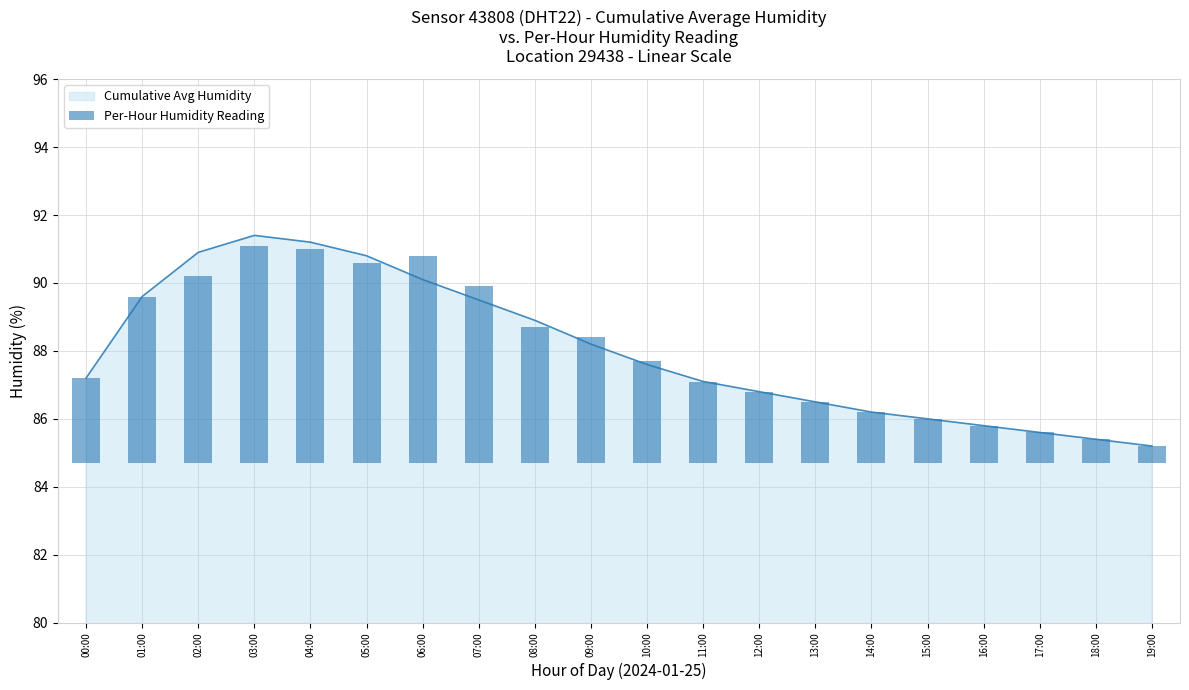

The value of Cumulative Avg Humidity at 14:00 is 86.2. True or false?

True